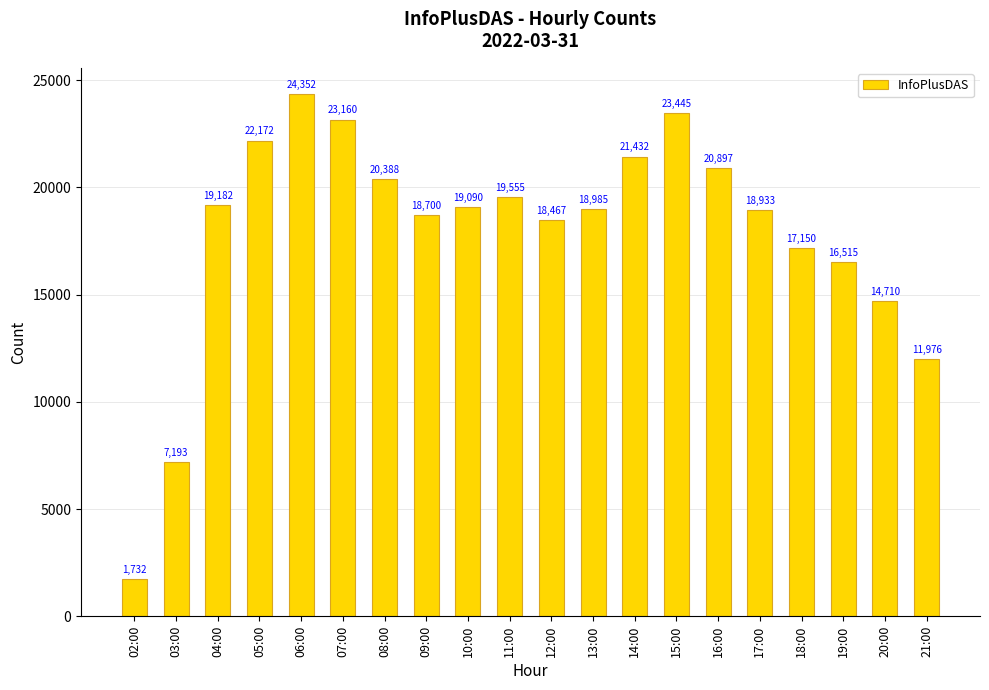

What is the minimum value shown in the chart?

1732